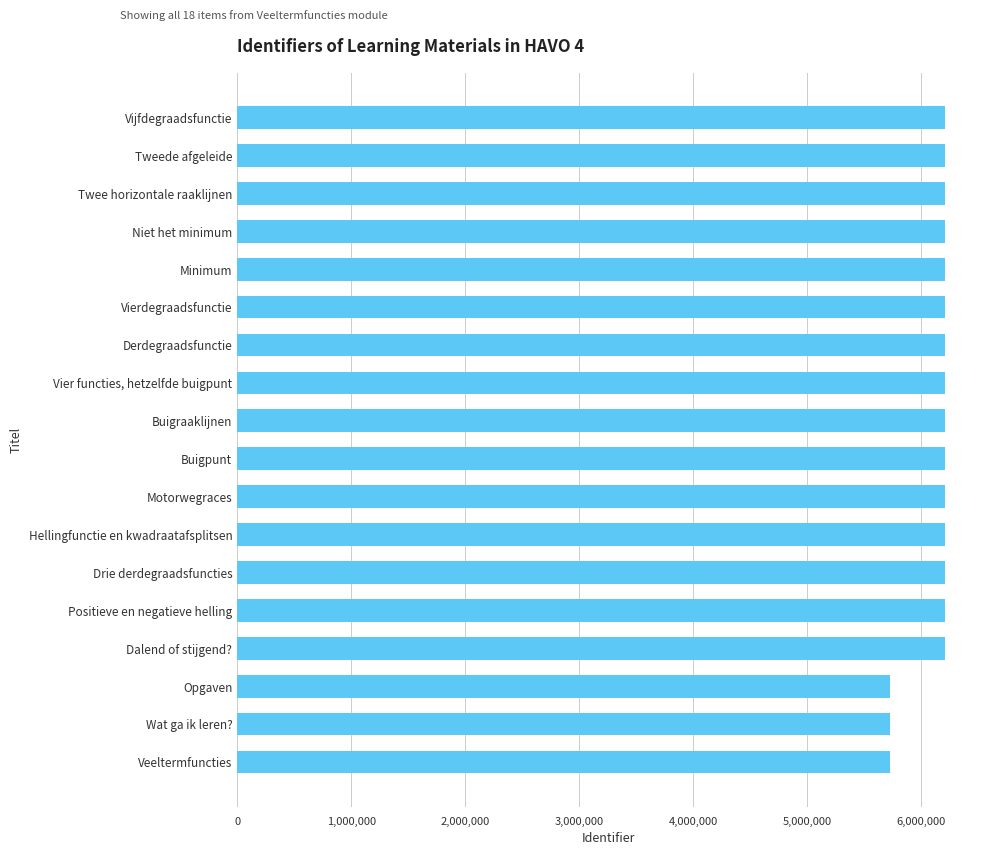

What is the ratio of the value at Hellingfunctie en kwadraatafsplitsen to the value at Positieve en negatieve helling?

1.0